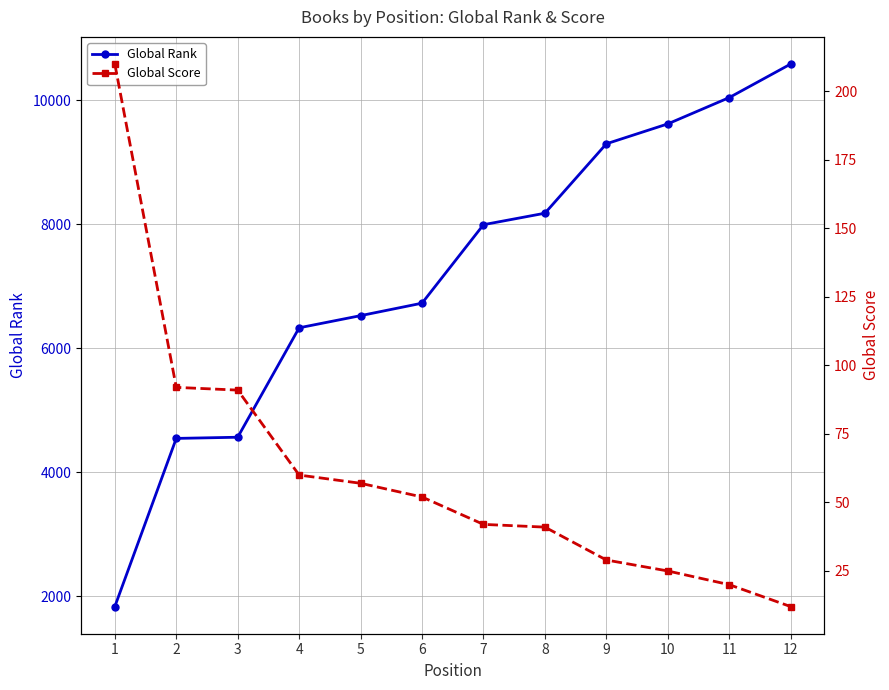

List the labels in order of Global Score value, largest first.

1, 2, 3, 4, 5, 6, 7, 8, 9, 10, 11, 12